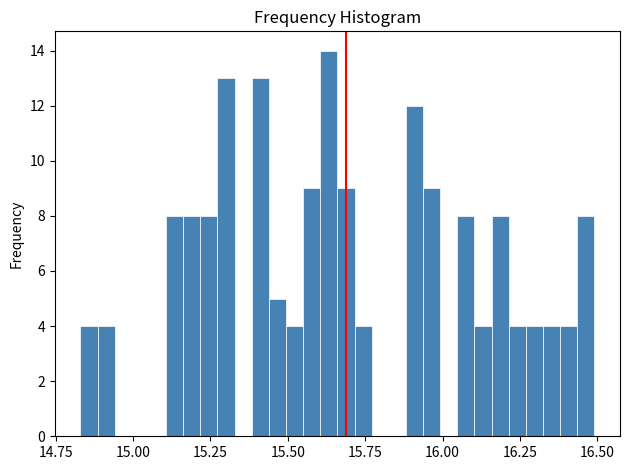

Around what value on the x-axis is the tallest bar? Give the approximate position of its centre, as read against the axis.

15.65